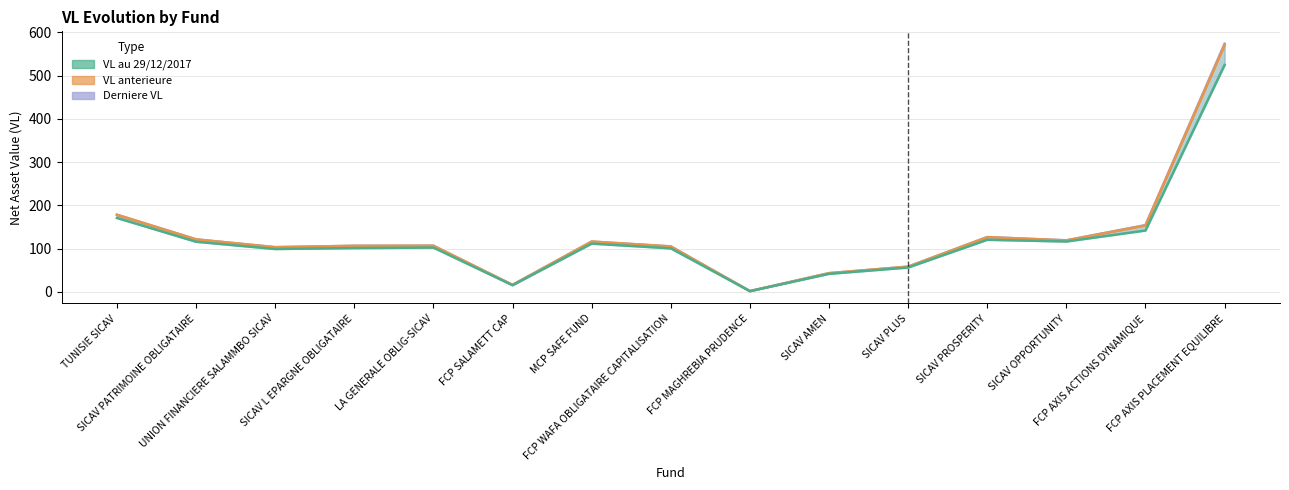

What is the minimum value shown in the chart?

1.6